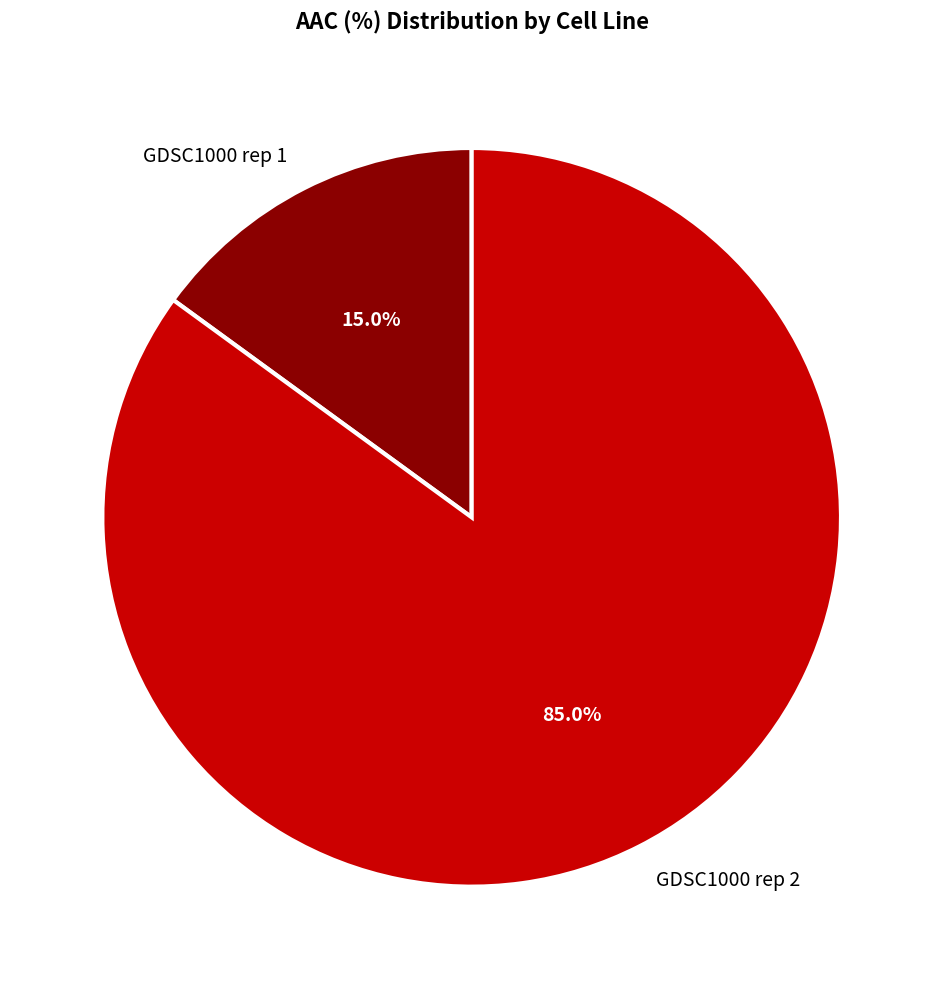

Is GDSC1000 rep 1 the majority of the pie?

No